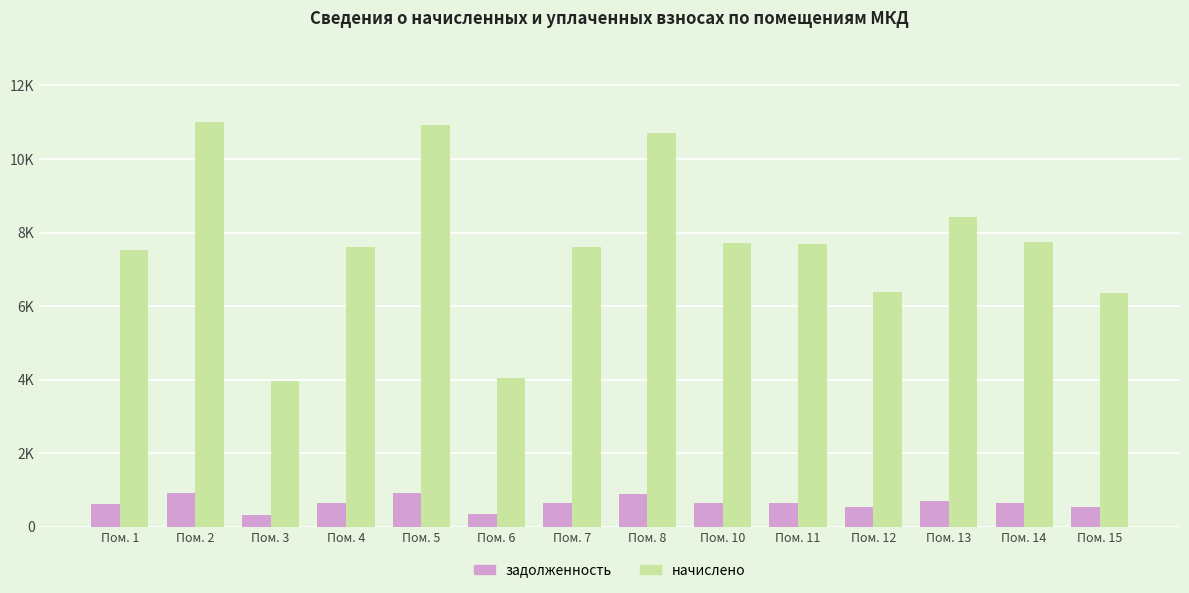

What is the value of the задолженность bar at the 14th from the left?

529.4